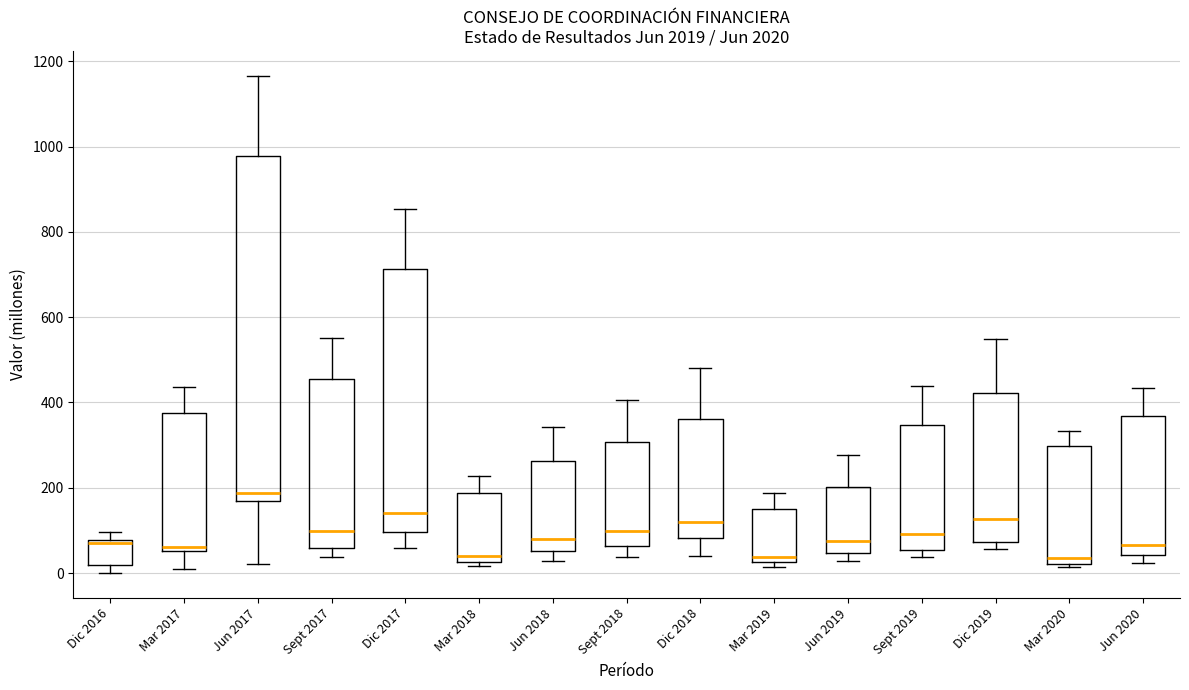

Reading left to right, read every box against the y-axis: the position of its median line, the range the box covers, and the ends of its whiskers. The values are not printed on the chart, so give them approximately, as read against the axis.

Dic 2016: median 80 (just below the box's upper edge), box 20 to 80, whiskers 0 to 100
Mar 2017: median 60 (just above the box's lower edge), box 60 to 380, whiskers 0 to 440
Jun 2017: median 180, box 160 to 980, whiskers 20 to 1160
Sept 2017: median 100, box 60 to 460, whiskers 40 to 560
Dic 2017: median 140, box 100 to 720, whiskers 60 to 860
Mar 2018: median 40, box 20 to 180, whiskers 20 (just below the box's lower edge) to 220
Jun 2018: median 80, box 60 to 260, whiskers 20 to 340
Sept 2018: median 100, box 60 to 300, whiskers 40 to 400
Dic 2018: median 120, box 80 to 360, whiskers 40 to 480
Mar 2019: median 40, box 20 to 160, whiskers 20 (just below the box's lower edge) to 180
Jun 2019: median 80, box 40 to 200, whiskers 20 to 280
Sept 2019: median 100, box 60 to 340, whiskers 40 to 440
Dic 2019: median 120, box 80 to 420, whiskers 60 to 540
Mar 2020: median 40, box 20 to 300, whiskers 20 (just below the box's lower edge) to 340
Jun 2020: median 60, box 40 to 360, whiskers 20 to 440